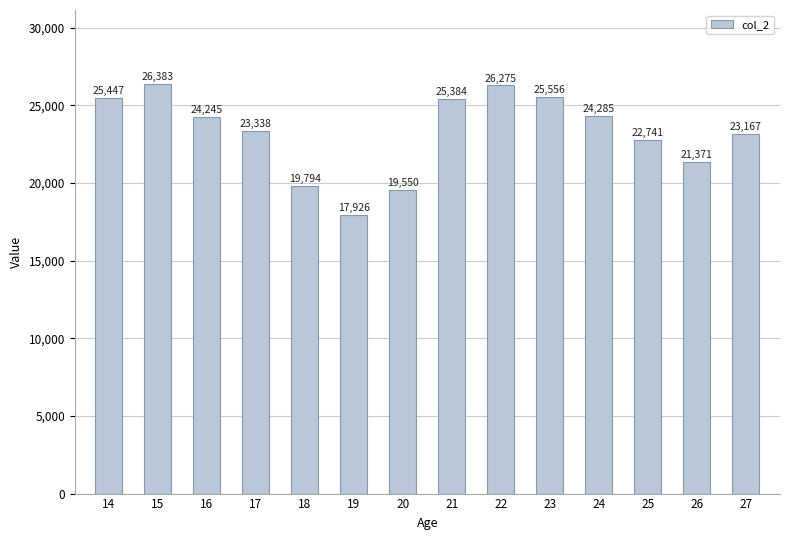

Which category has the lowest value across all series?

19